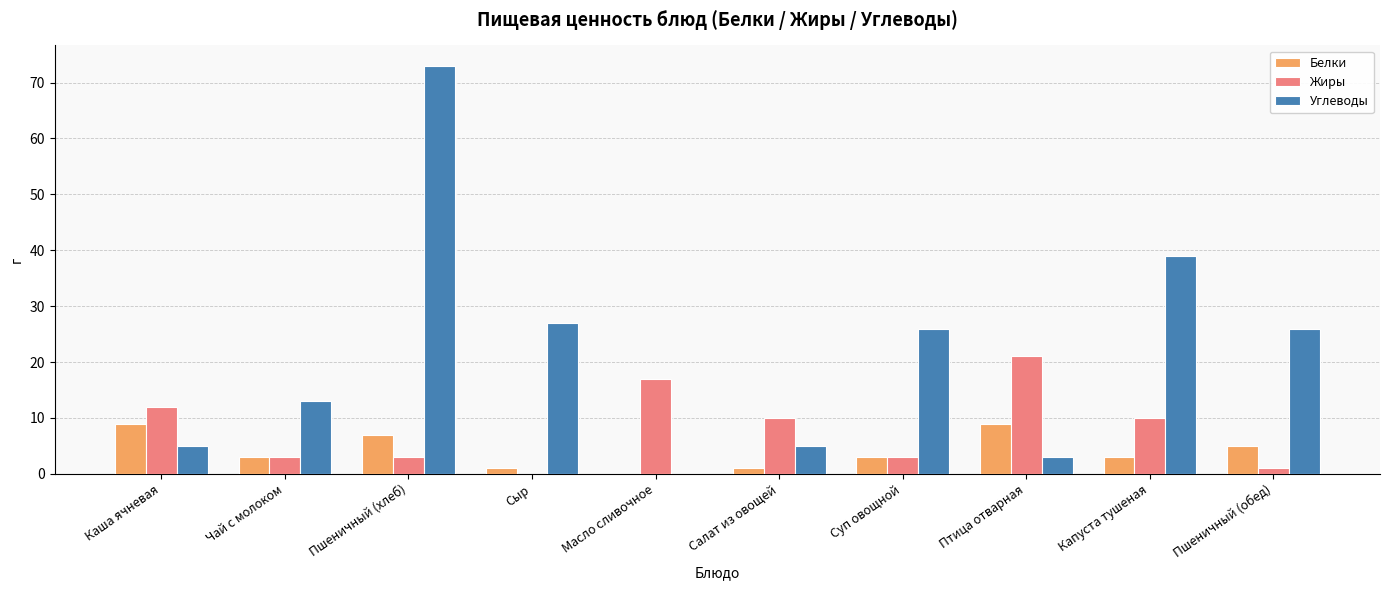

At which label is Углеводы closest to 36?

Капуста тушеная